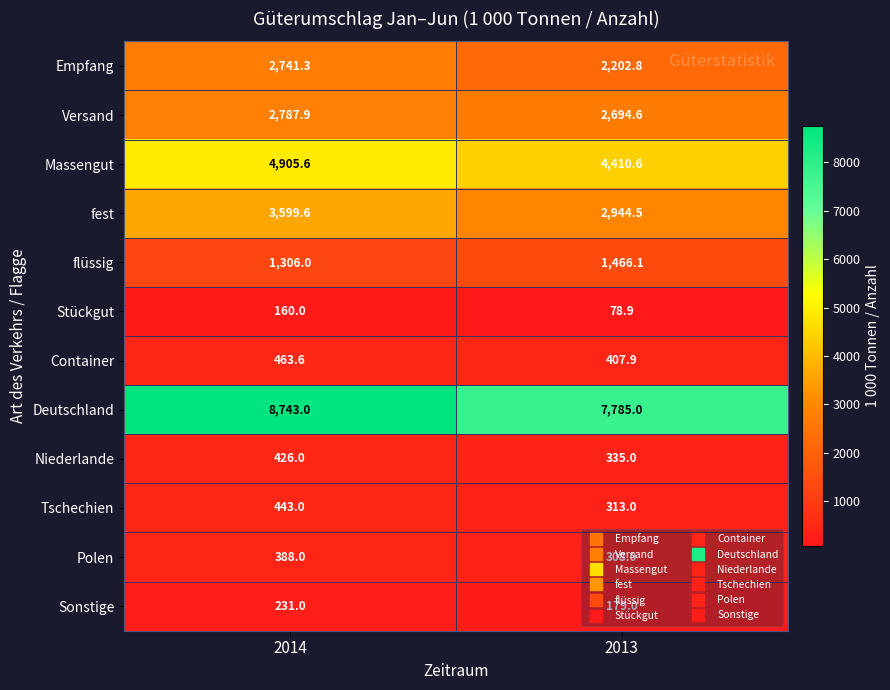

What is the greatest value displayed?

8743.0